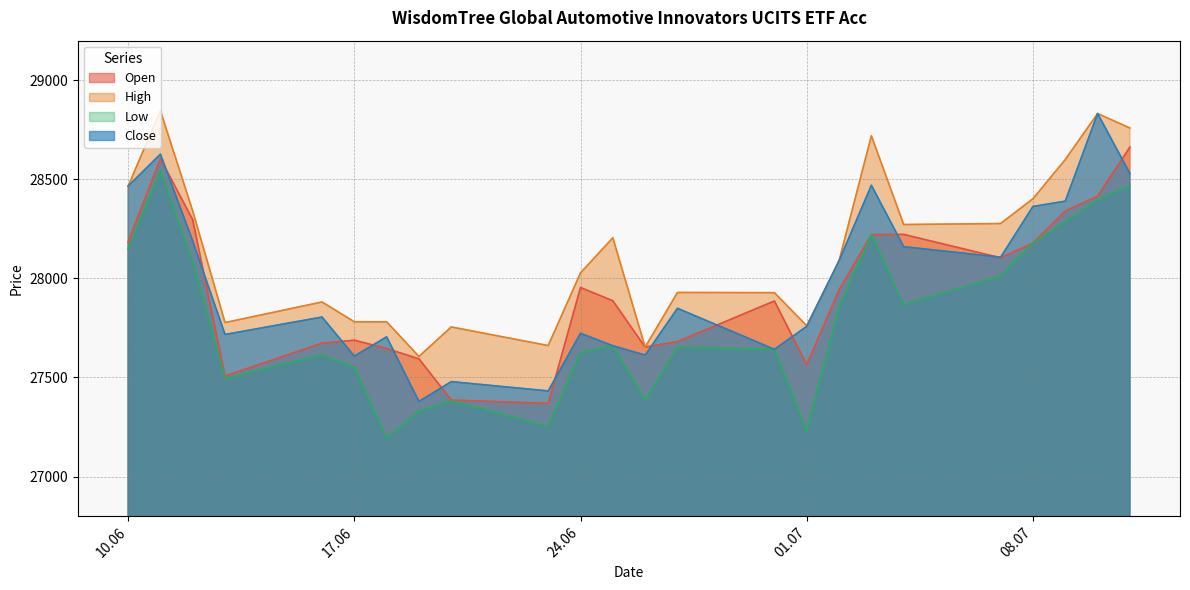

What is the total value across all series at 17.06?

110628